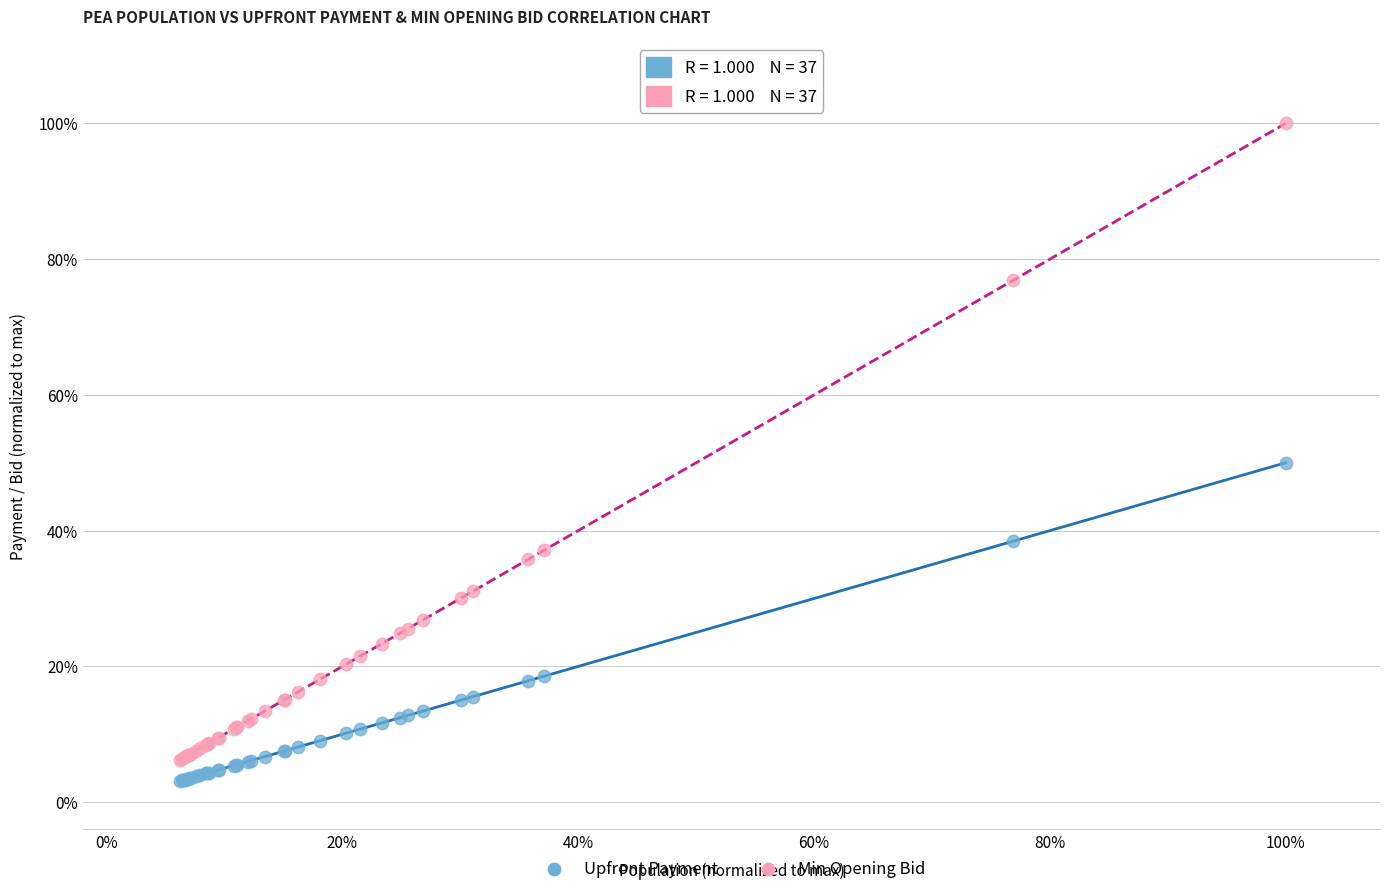

Which series reaches the minimum Y coordinate?

Upfront Payment